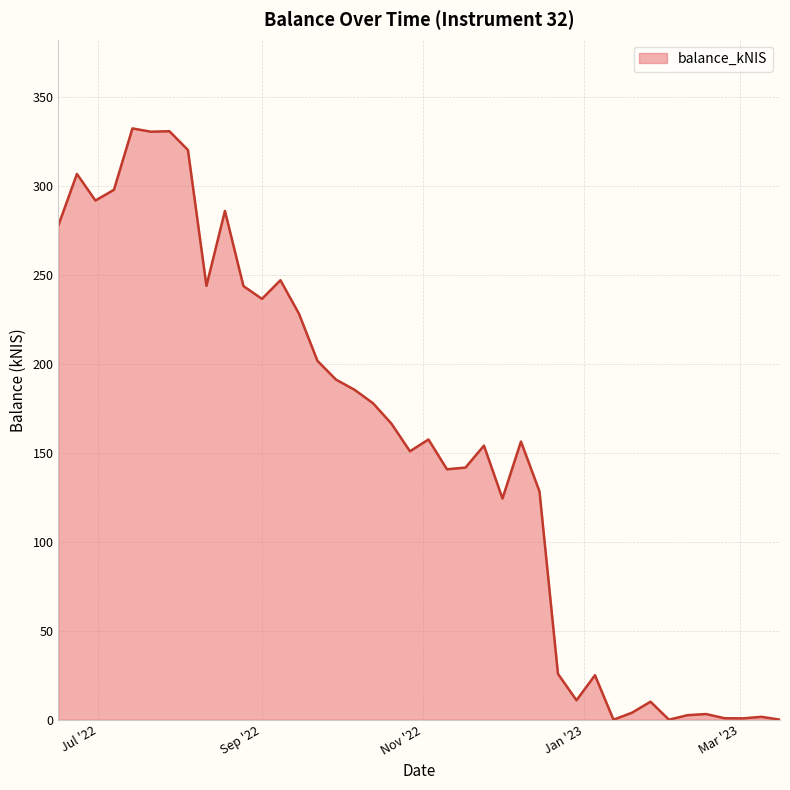

What is the greatest value displayed?

332.4